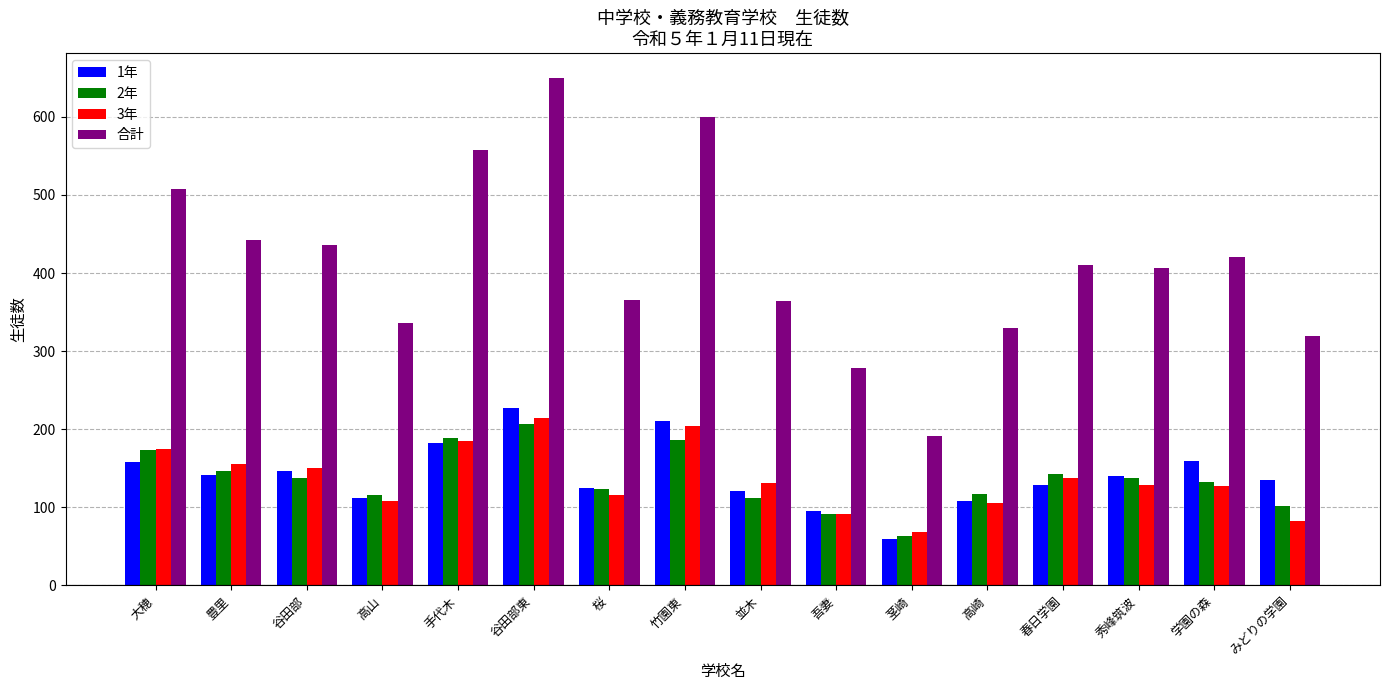

Which series has the widest spread of values?

合計